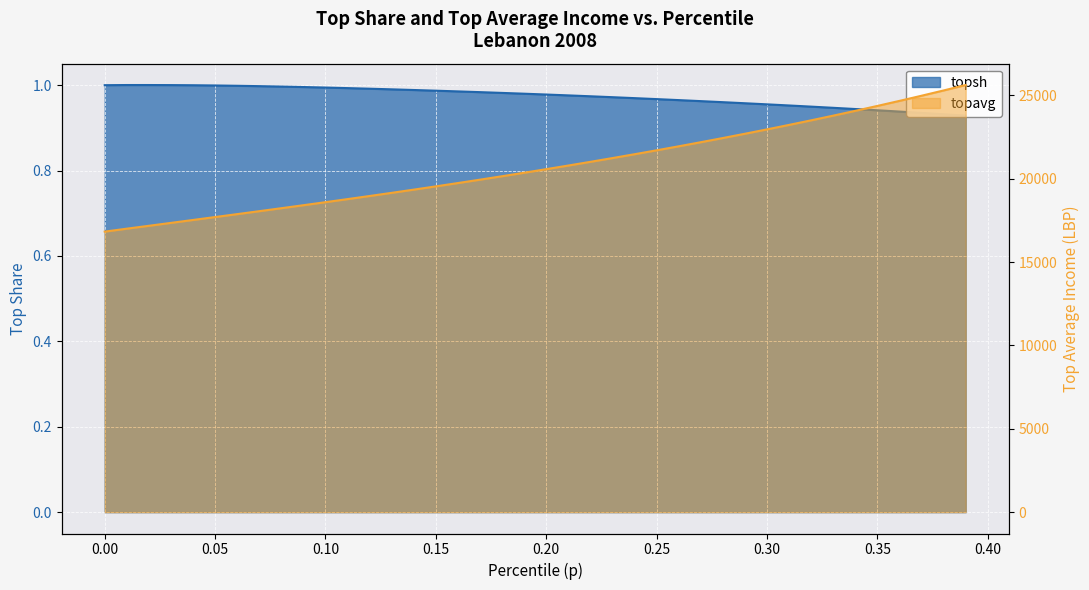

Which series has the largest range (max minus min)?

topavg